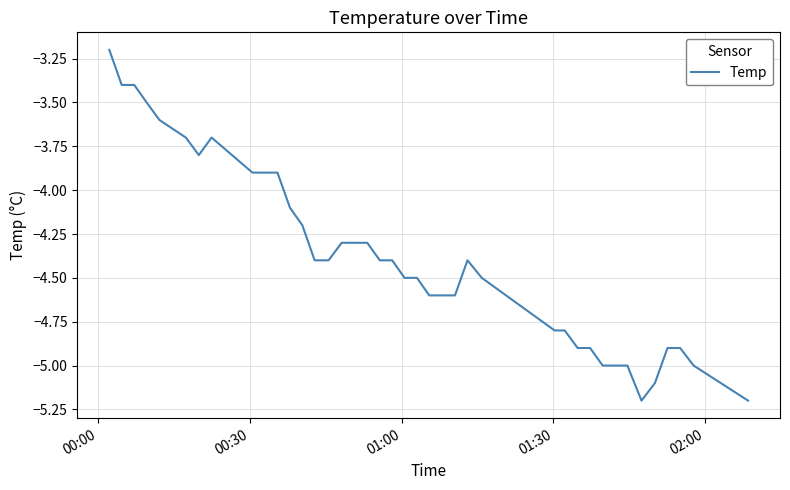

What is the difference between the maximum and second lowest values?

2.0